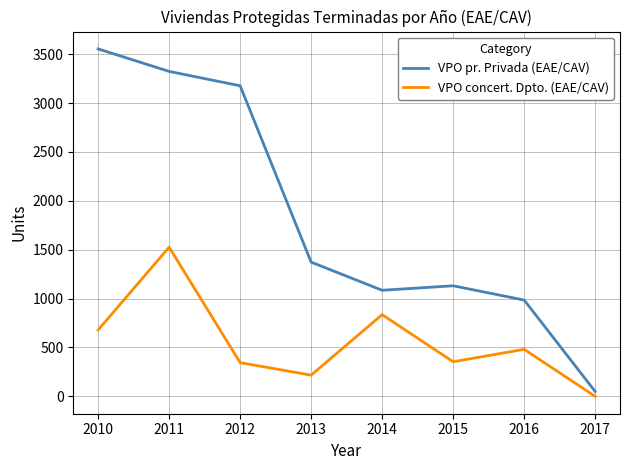

What is the minimum value for VPO pr. Privada (EAE/CAV)?

50